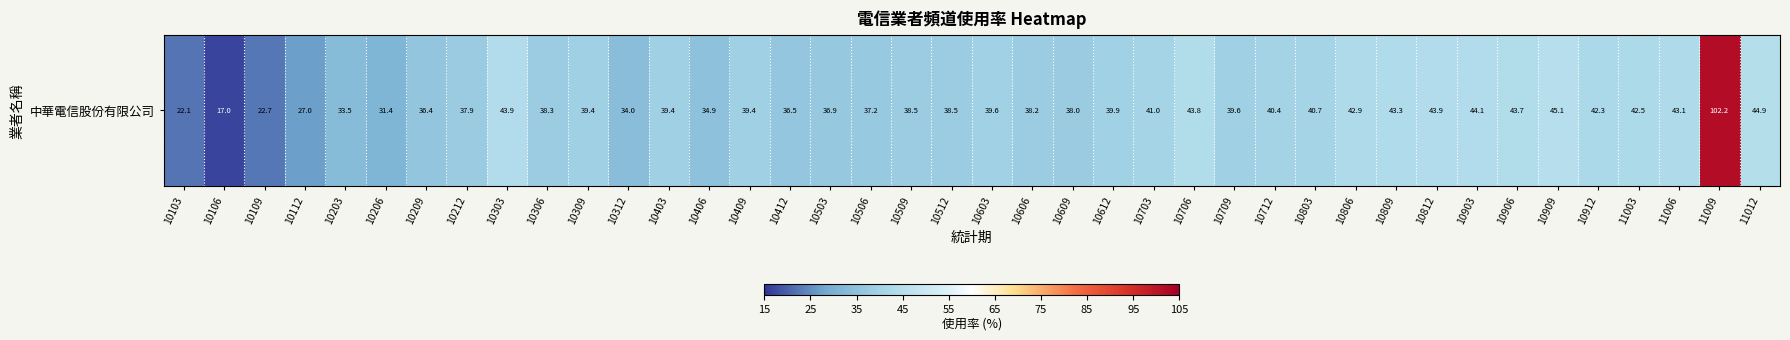

What is the sum of the values at 10703 and 10603?

80.6